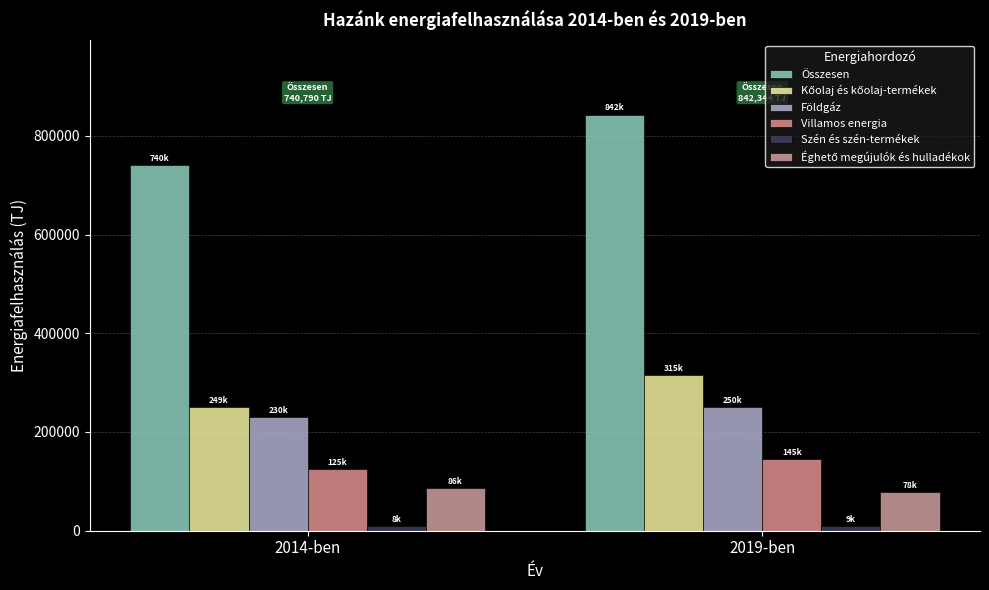

What value does the Szén és szén-termékek series have at 2014-ben, to the nearest 5?

8920